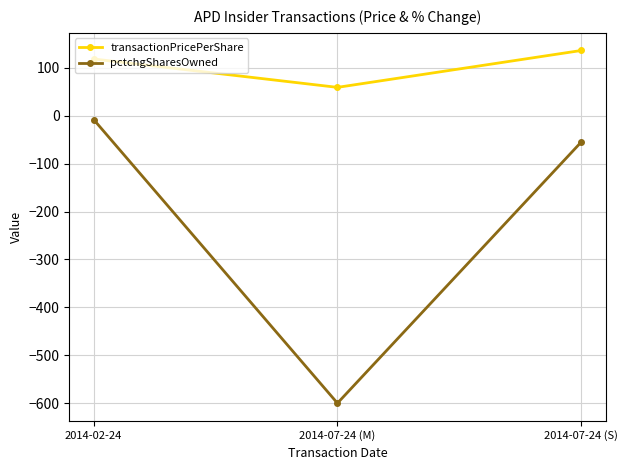

How many data points does each series have?

3